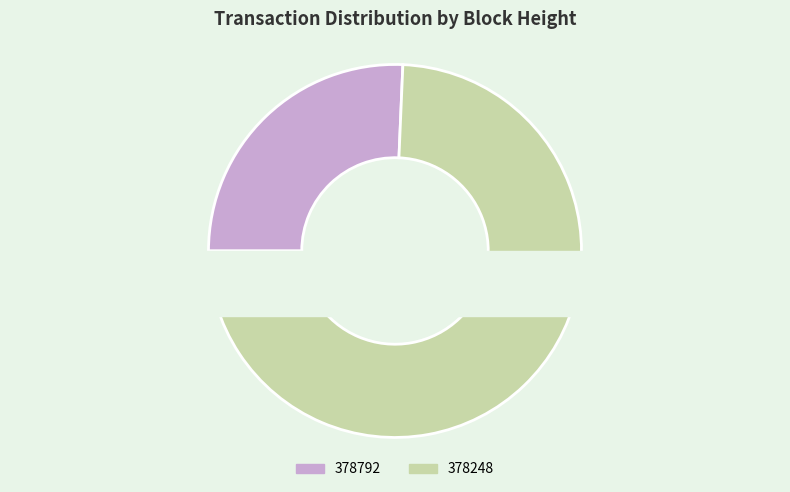

Which has a higher value, 378248 or 378792?

378248